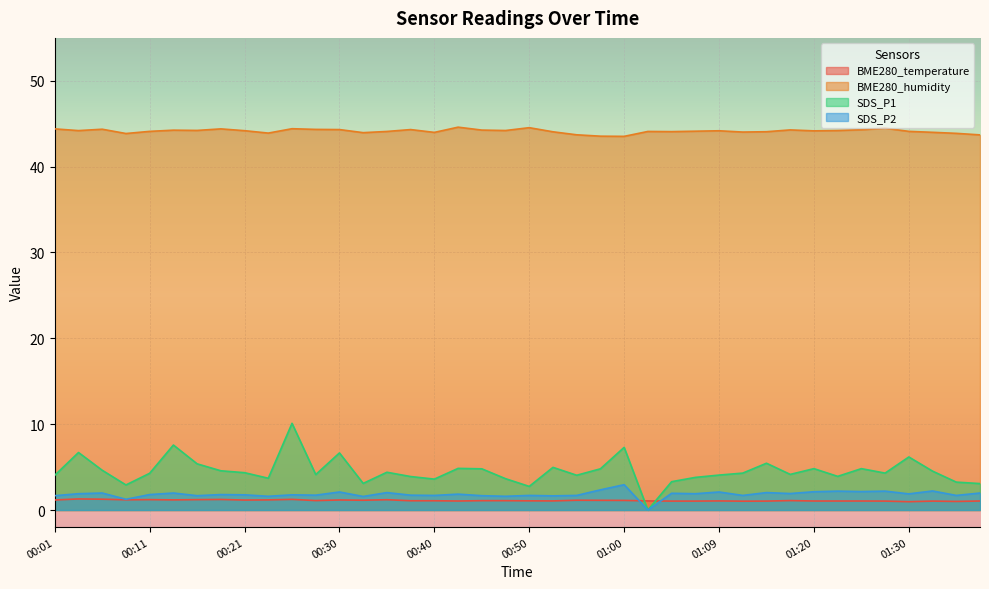

List the labels in order of BME280_humidity value, smallest first.

01:00, 00:57, 01:38, 00:55, 00:09, 01:35, 00:23, 00:33, 00:40, 01:33, 01:12, 00:52, 01:14, 01:04, 00:35, 01:02, 00:11, 01:30, 01:07, 01:20, 01:09, 00:21, 00:04, 00:47, 01:22, 00:16, 00:13, 00:45, 01:17, 01:25, 00:30, 00:38, 00:28, 00:06, 00:01, 00:18, 00:25, 01:28, 00:50, 00:43